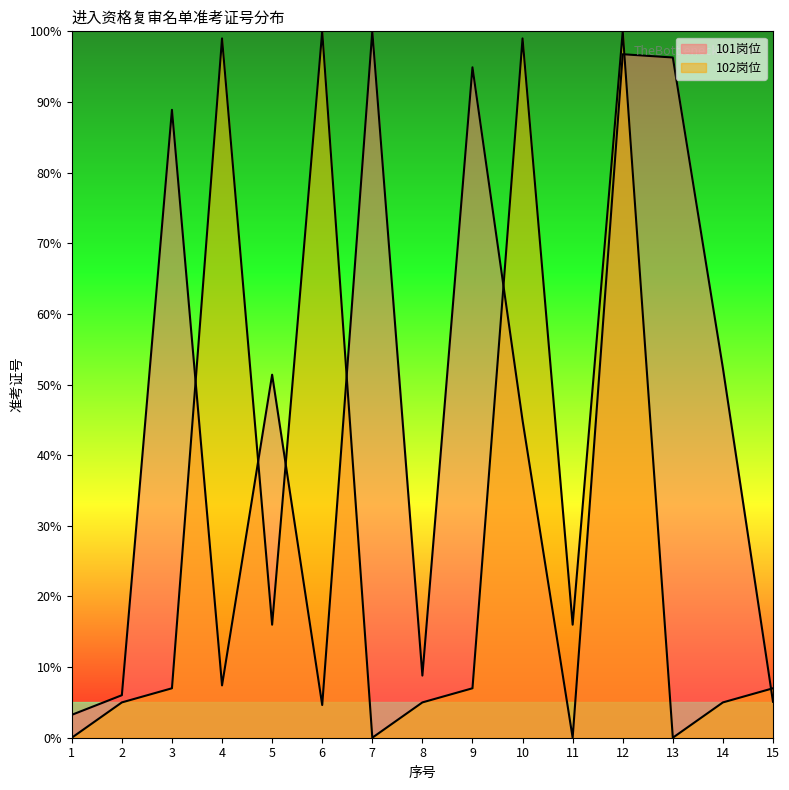

Rank the series by their maximum value, from lowest to highest.

101岗位, 102岗位